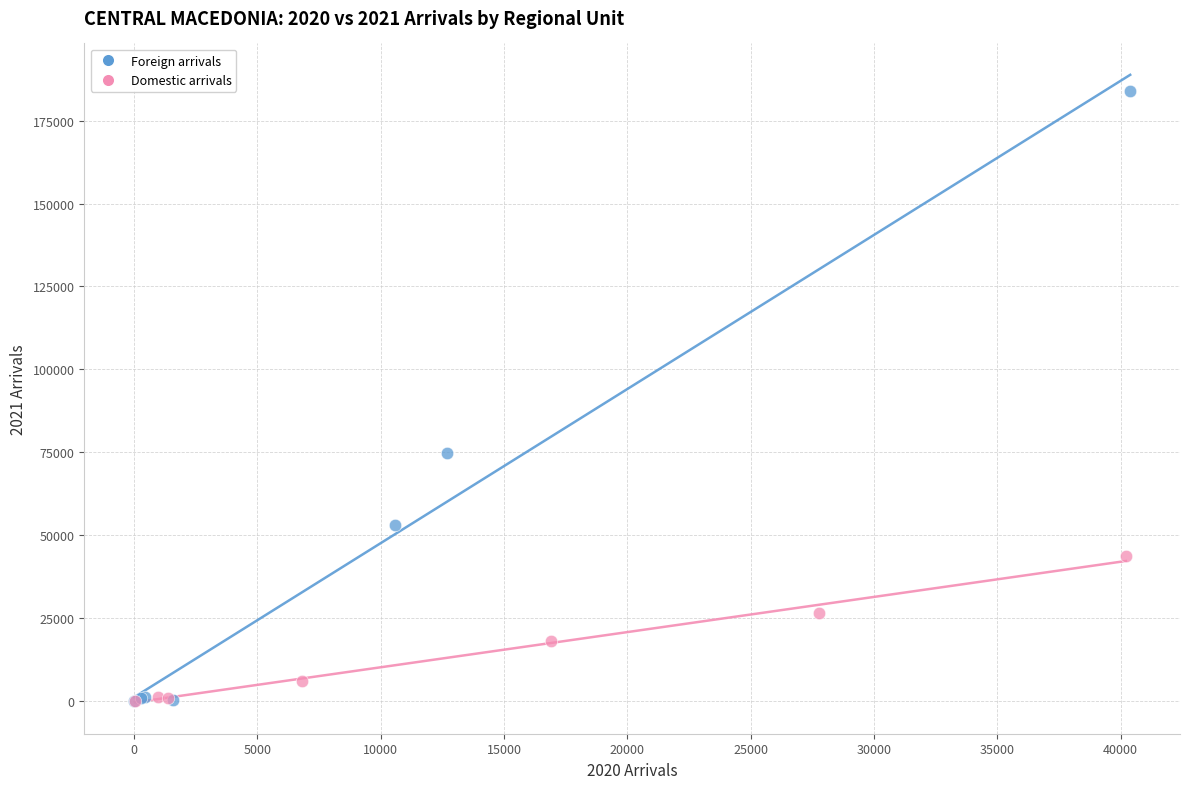

Which series reaches the maximum Y coordinate?

Foreign arrivals